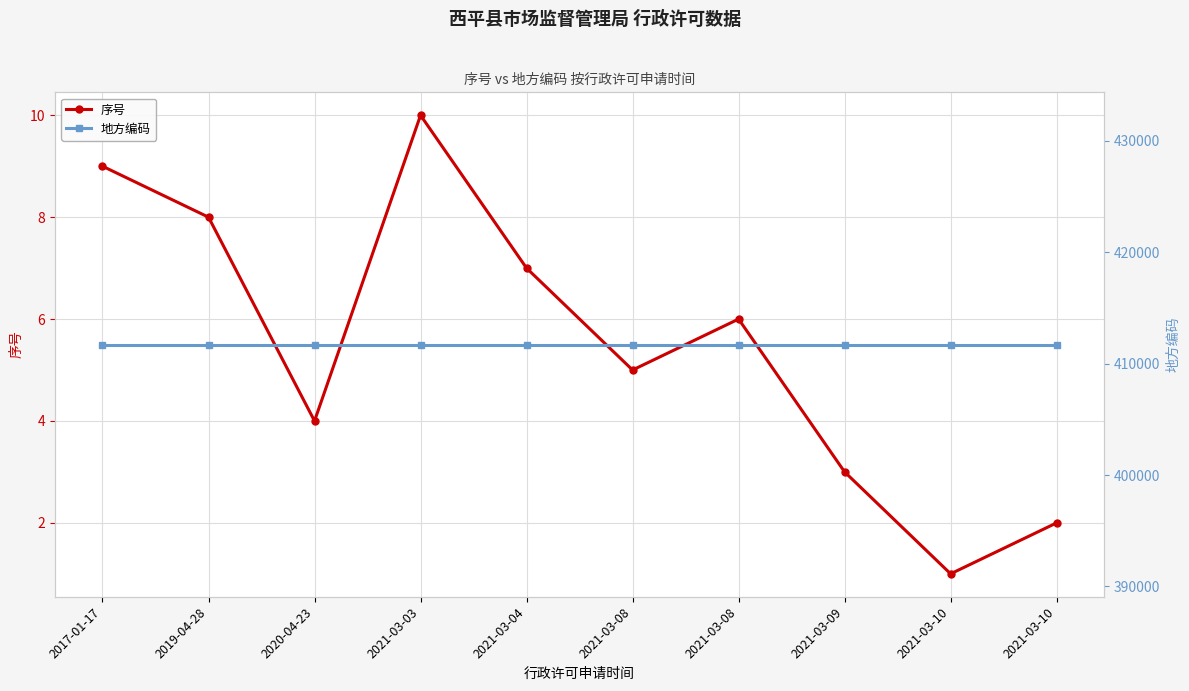

List the series in order of their peak value, highest first.

地方编码, 序号